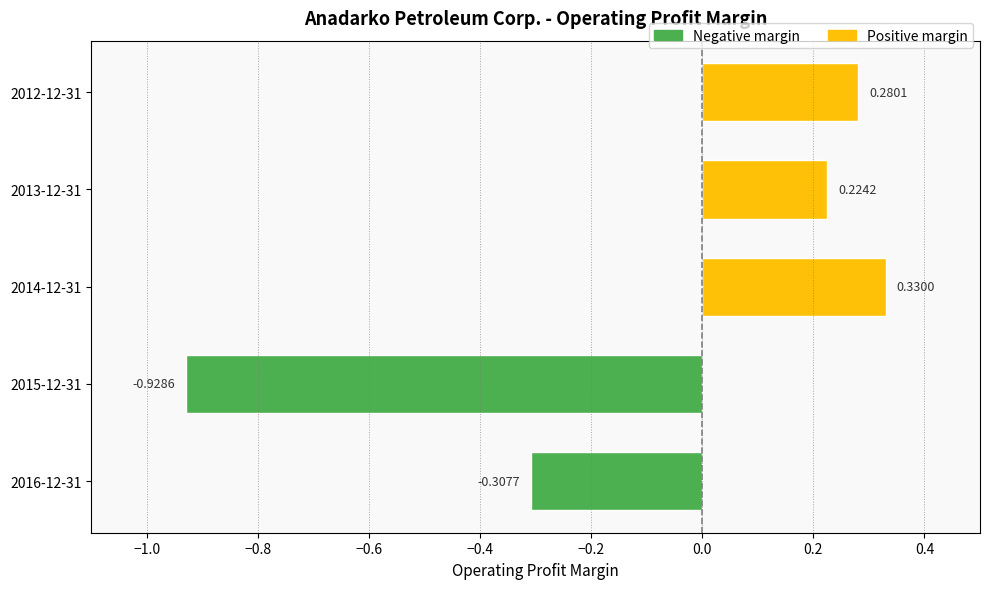

What is the label of the 2nd bar from the left?

2015-12-31